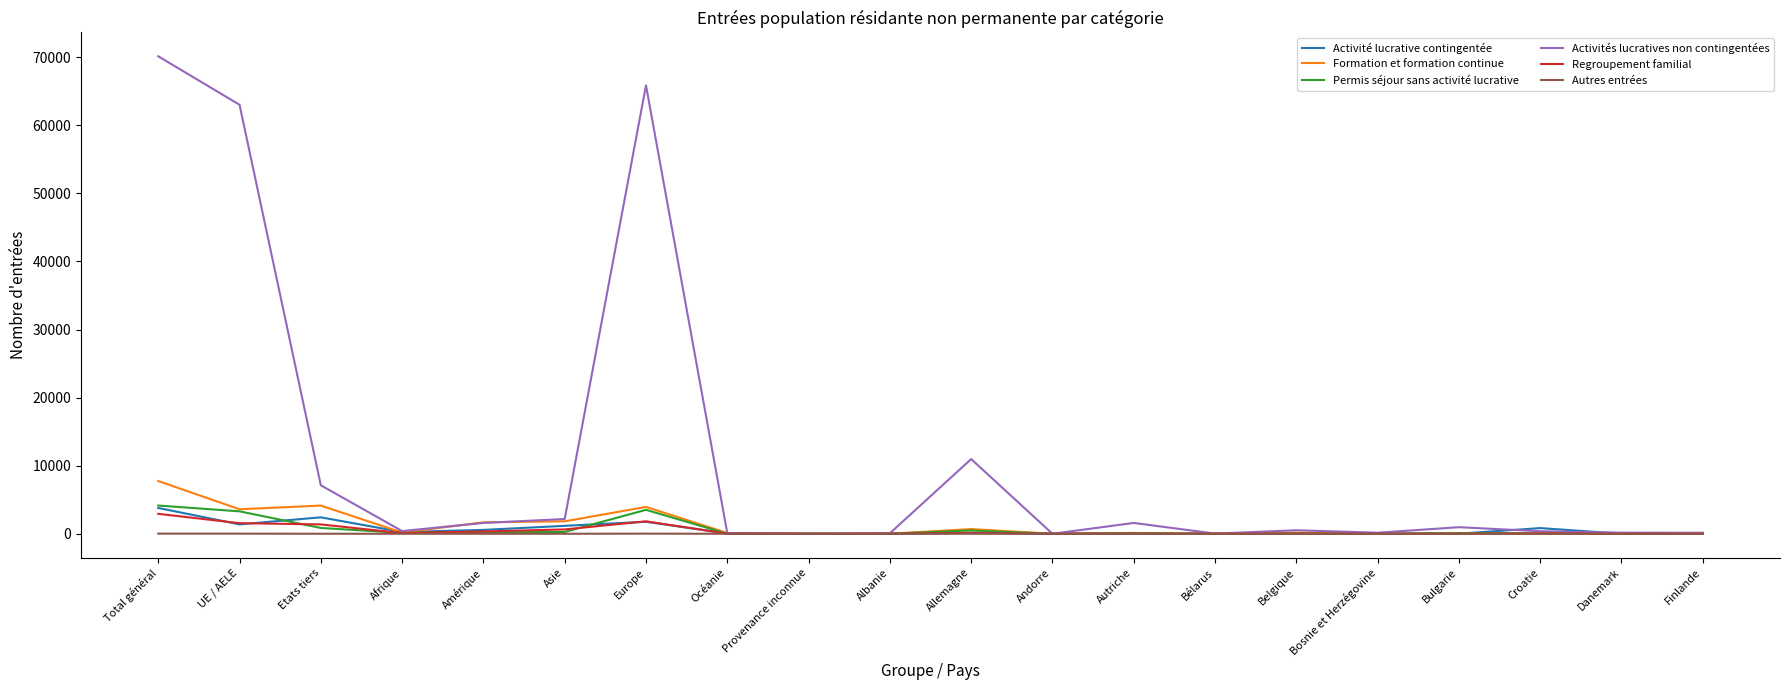

At which label is Activités lucratives non contingentées closest to 35069?

Allemagne